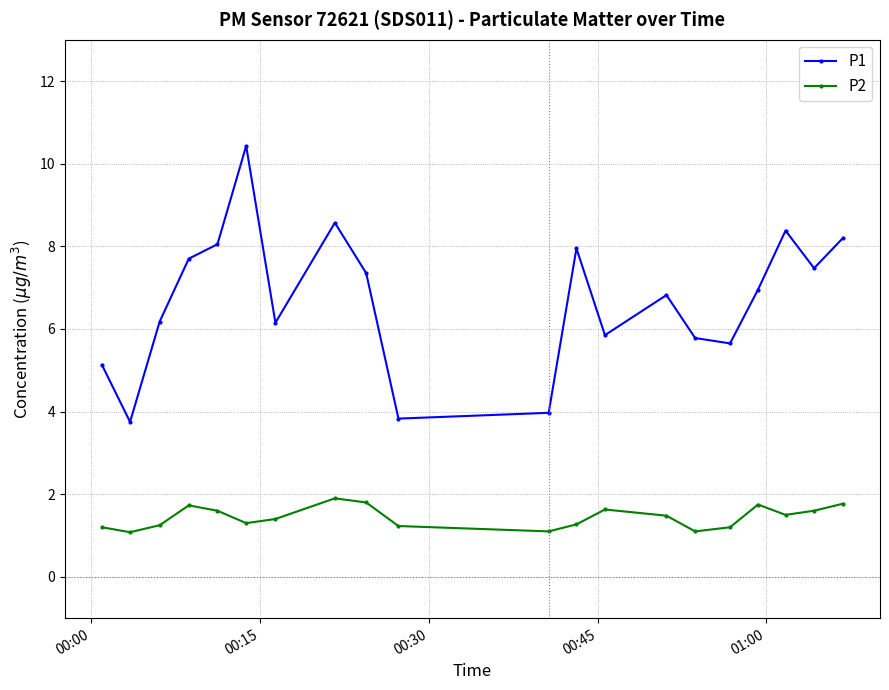

True or false: P2 has more than 1 points higher than both neighbors.

True